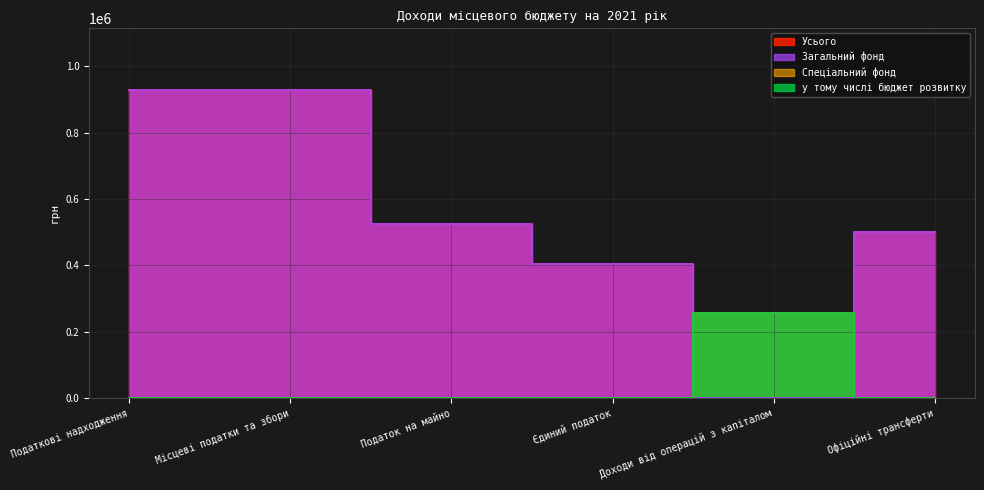

What is the maximum value for Усього?

929000